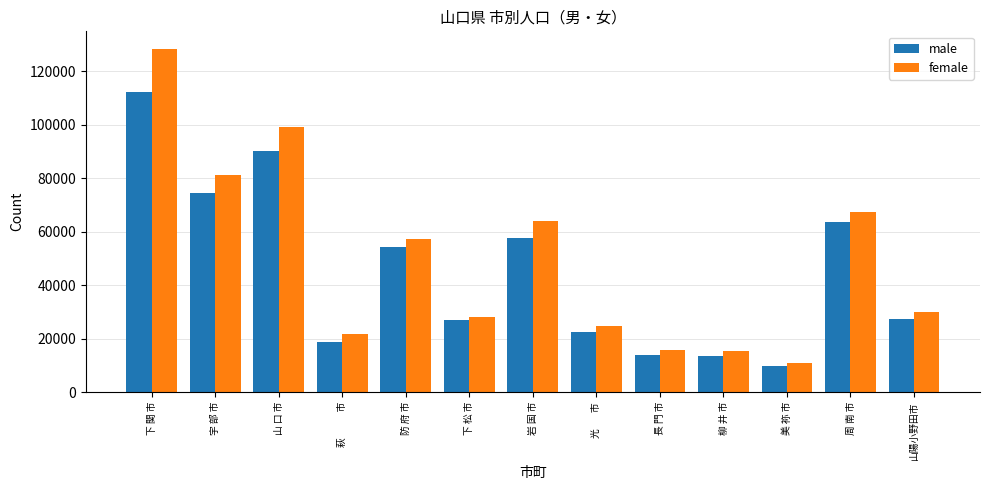

What value does the female series have at 防 府 市?

57458